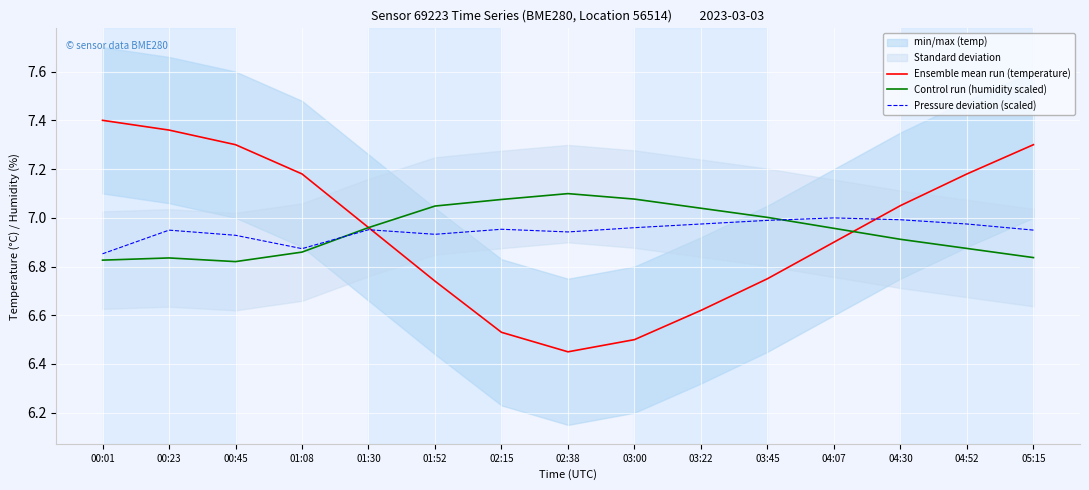

What is the difference between the highest and lowest values at 05:15?

0.5